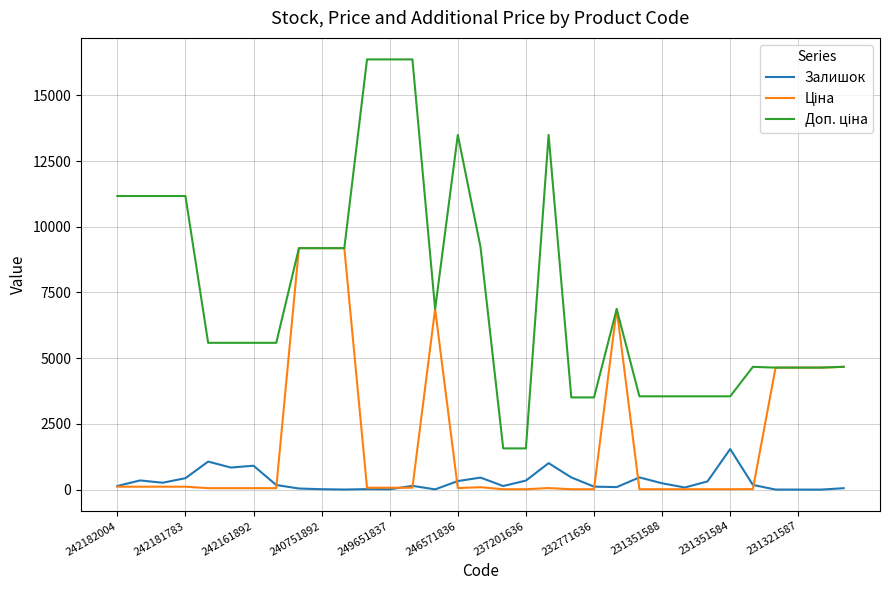

What is the greatest value displayed?

16366.5